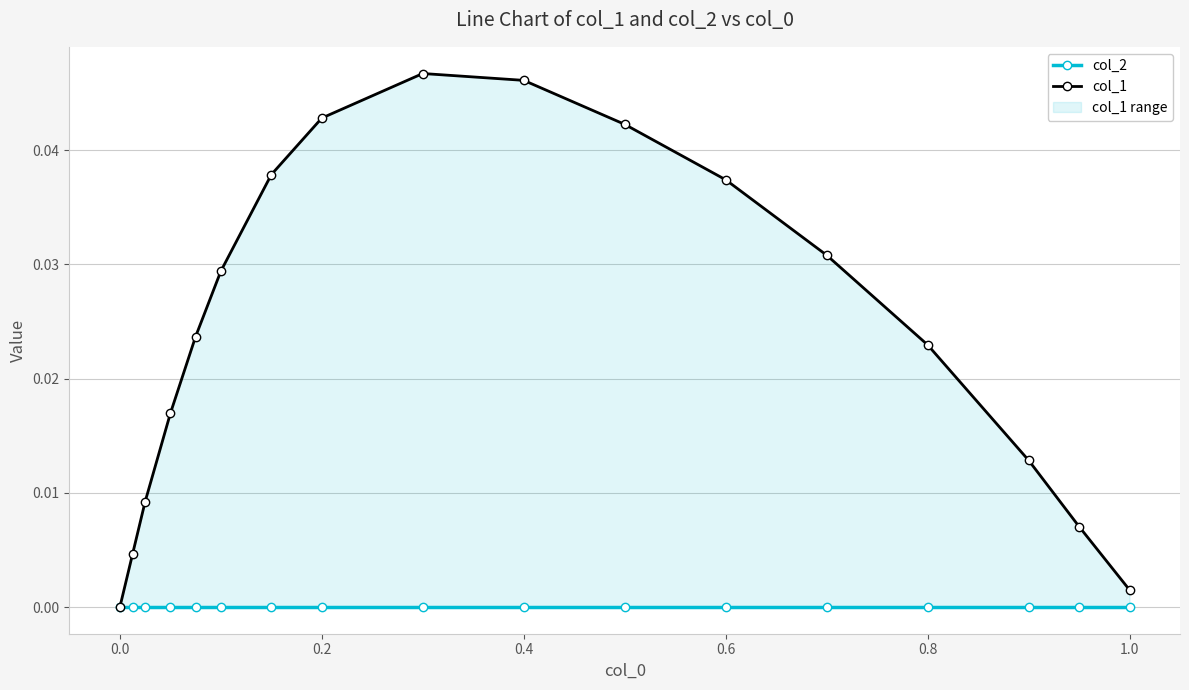

What position from the left is 0.6?

12